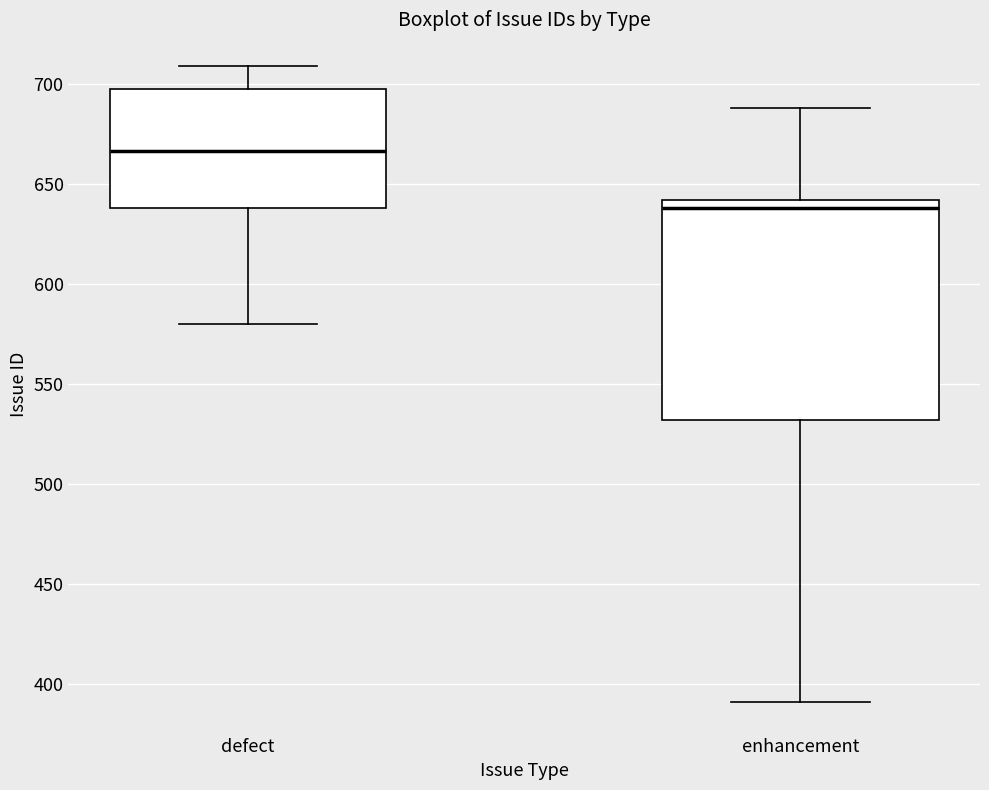

Which box is the tallest, from its lower edge to its upper edge?

enhancement